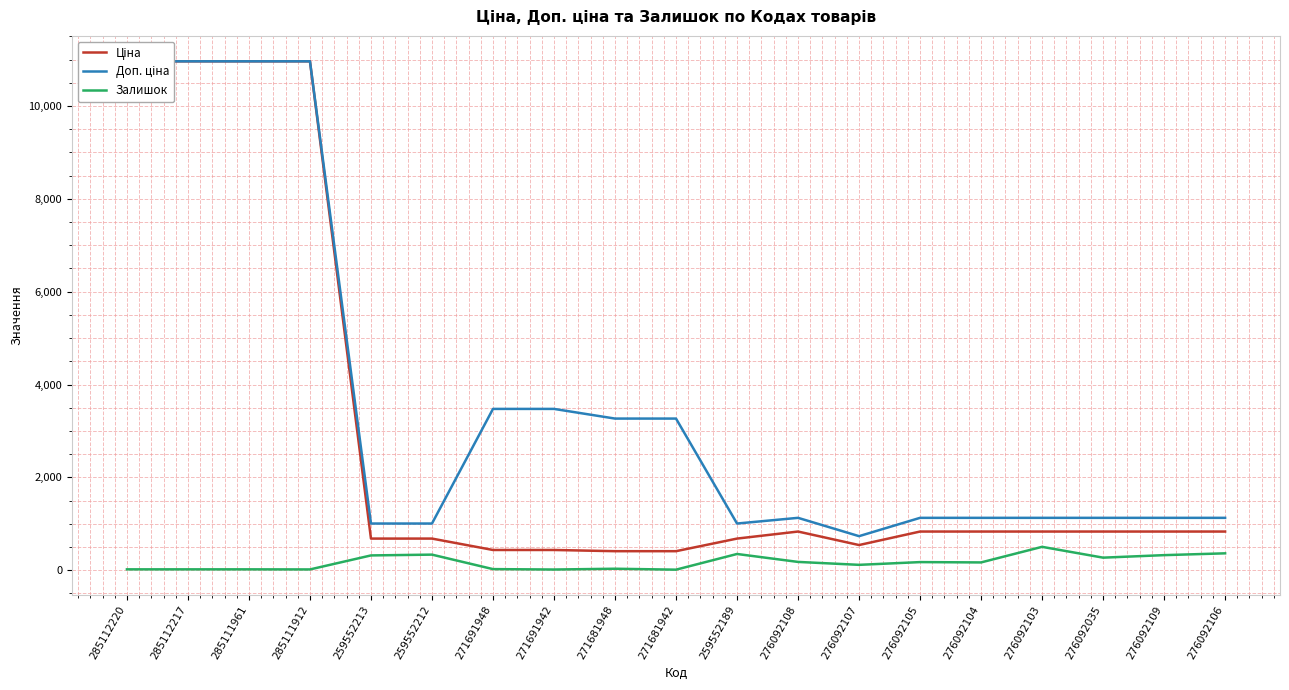

At which label does Доп. ціна first exceed 1126?

285112220